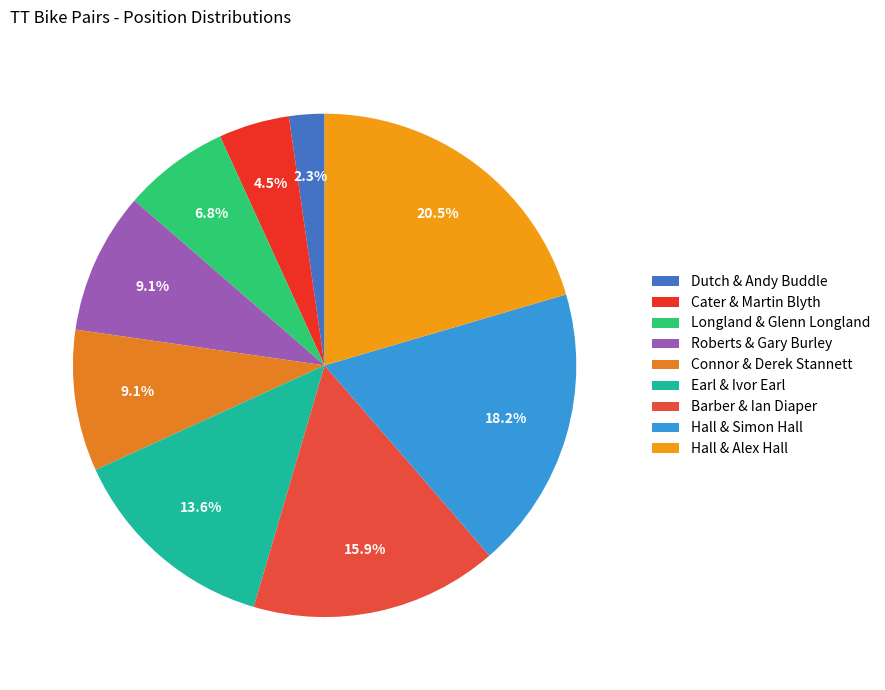

To the nearest percent, what is the difference between the Barber & Ian Diaper and Cater & Martin Blyth slice percentages?

11%